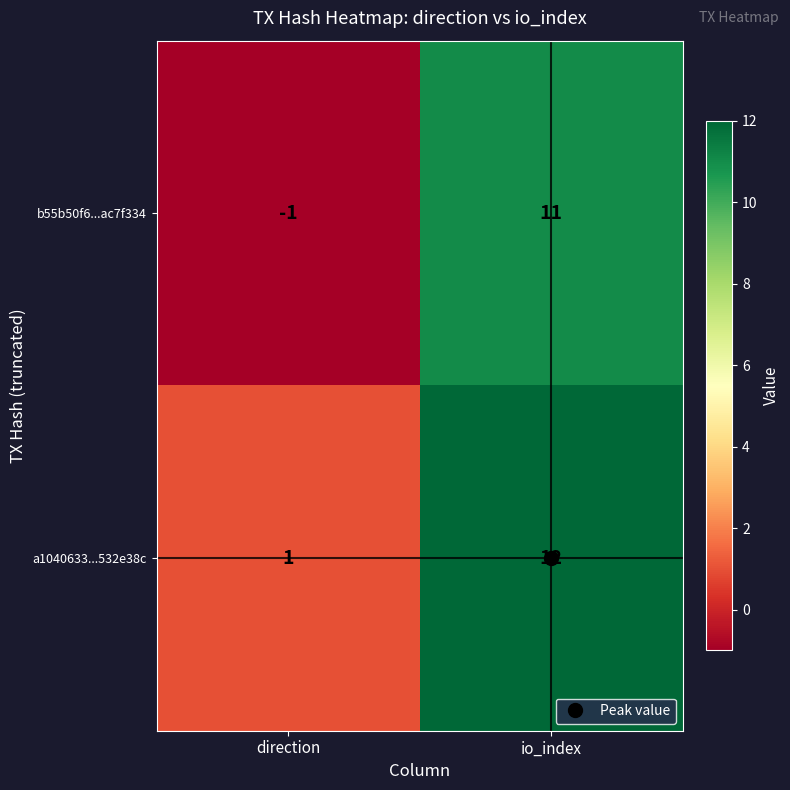

Which series has the largest range (max minus min)?

b55b50f6...ac7f334